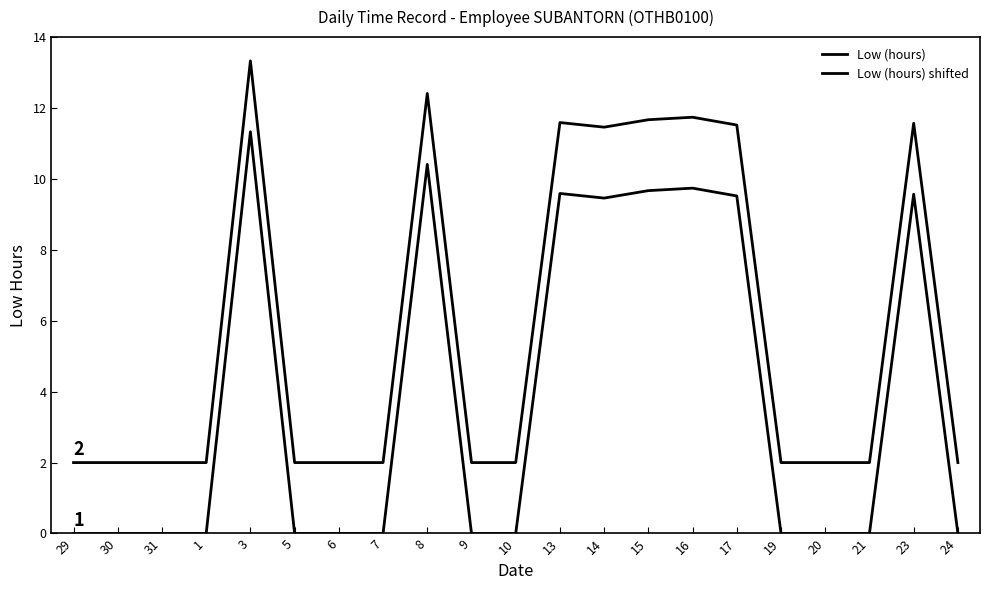

What is the sum of all Low (hours) shifted values?

121.3